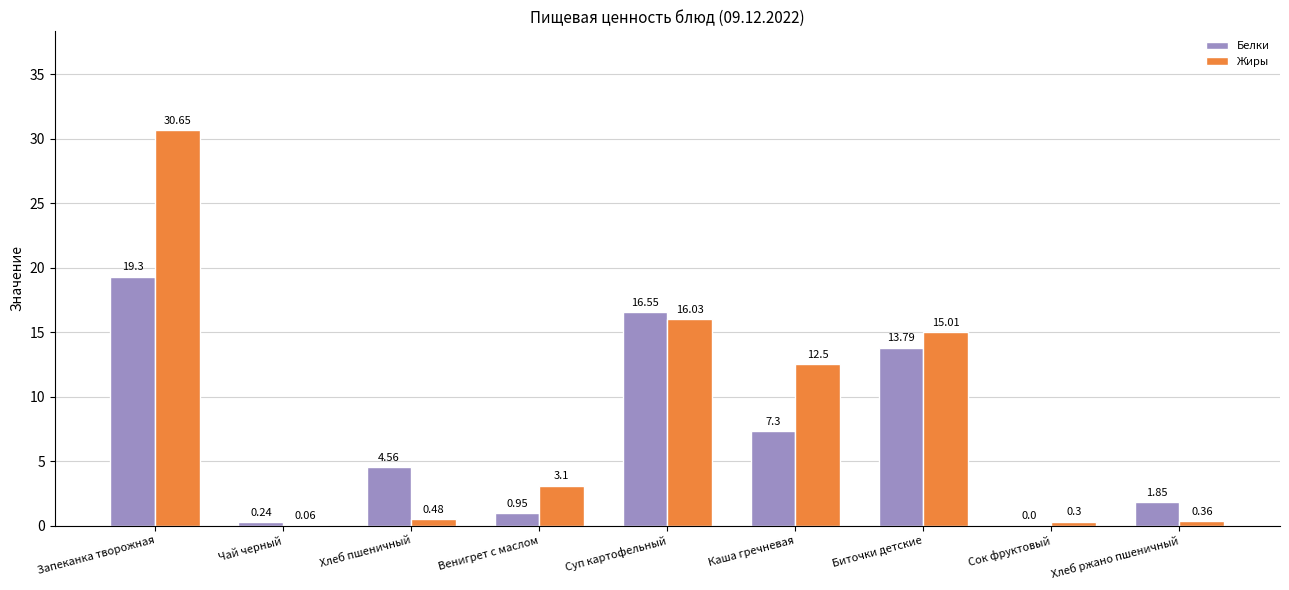

What is the total value across all series at Чай черный?

0.3